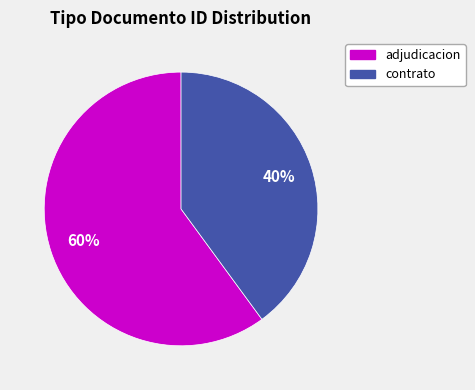

Is there a majority slice in this chart?

Yes